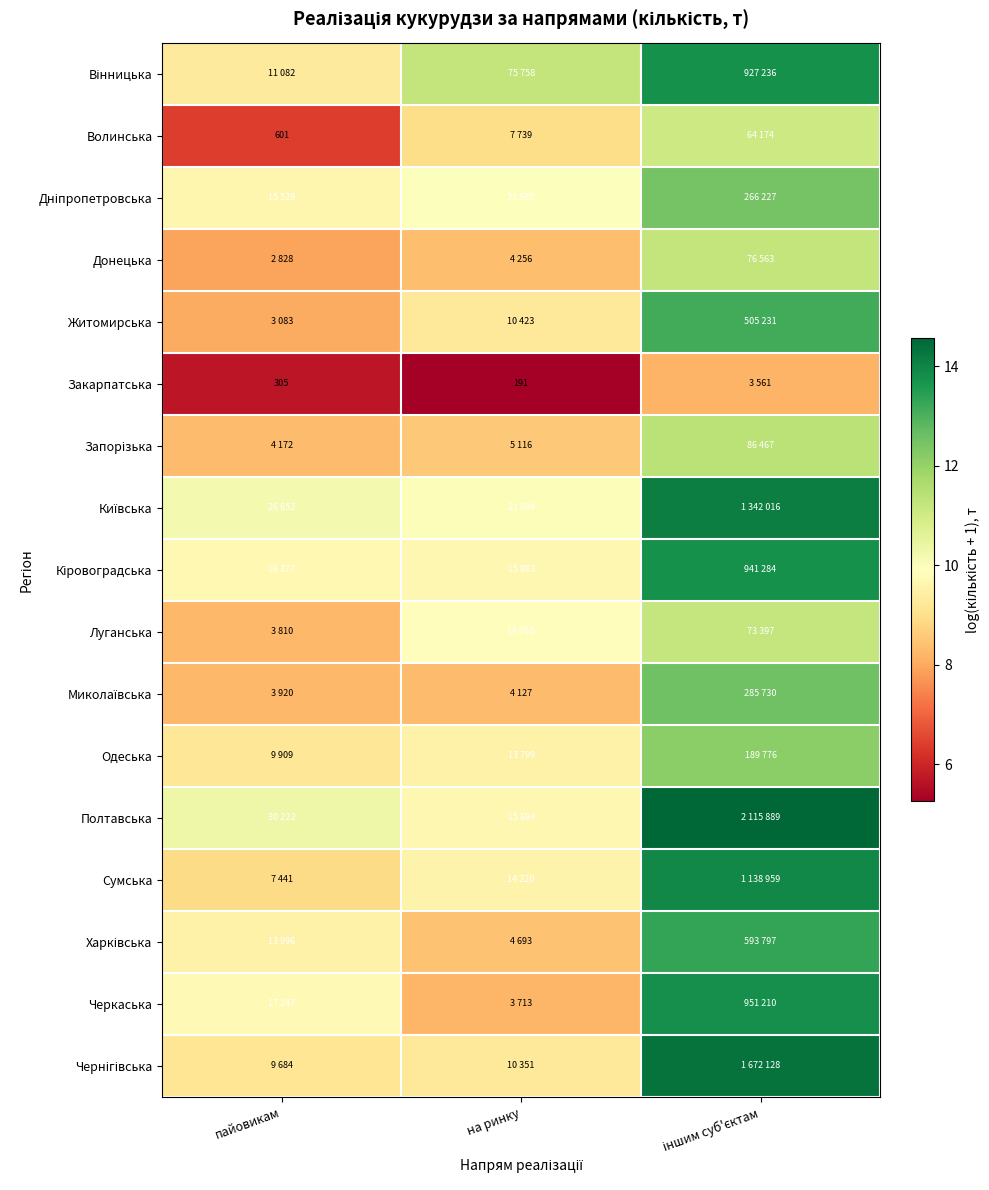

Between іншим суб'єктам and на ринку, which is larger?

іншим суб'єктам